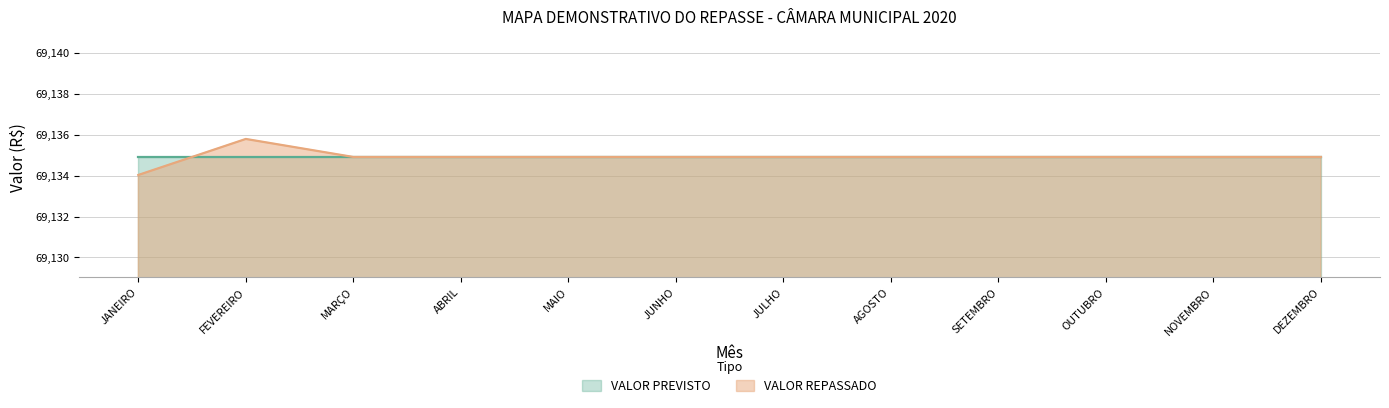

Between NOVEMBRO and SETEMBRO, which is larger?

NOVEMBRO